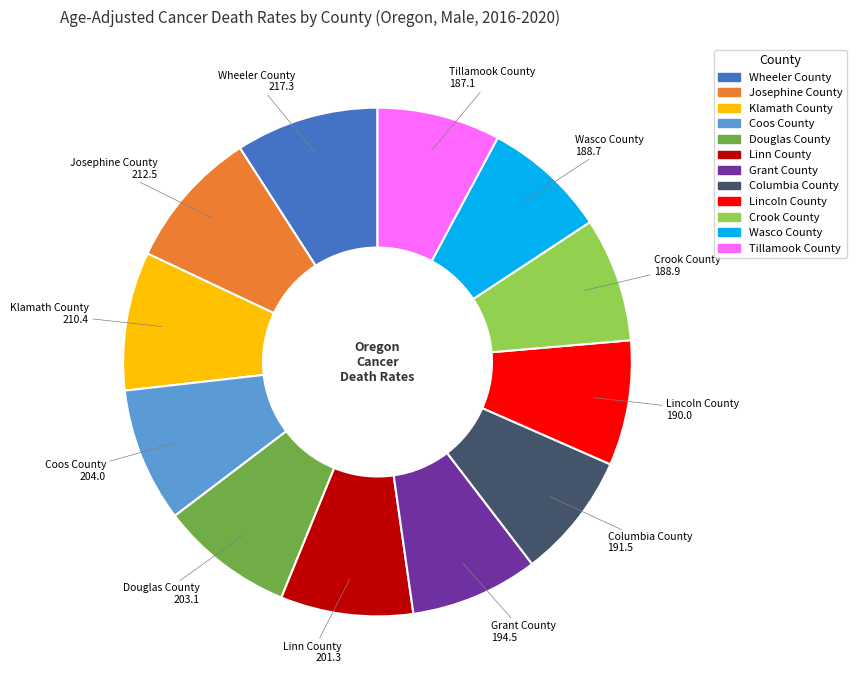

Between Wheeler County and Grant County, which is larger?

Wheeler County